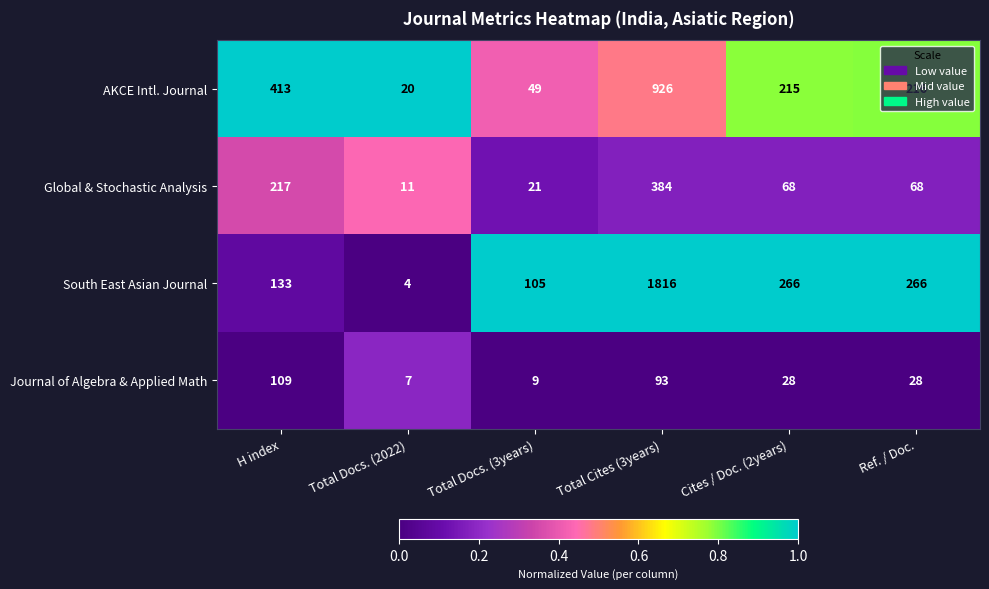

True or false: AKCE Intl. Journal has a value of 203 at H index.

False